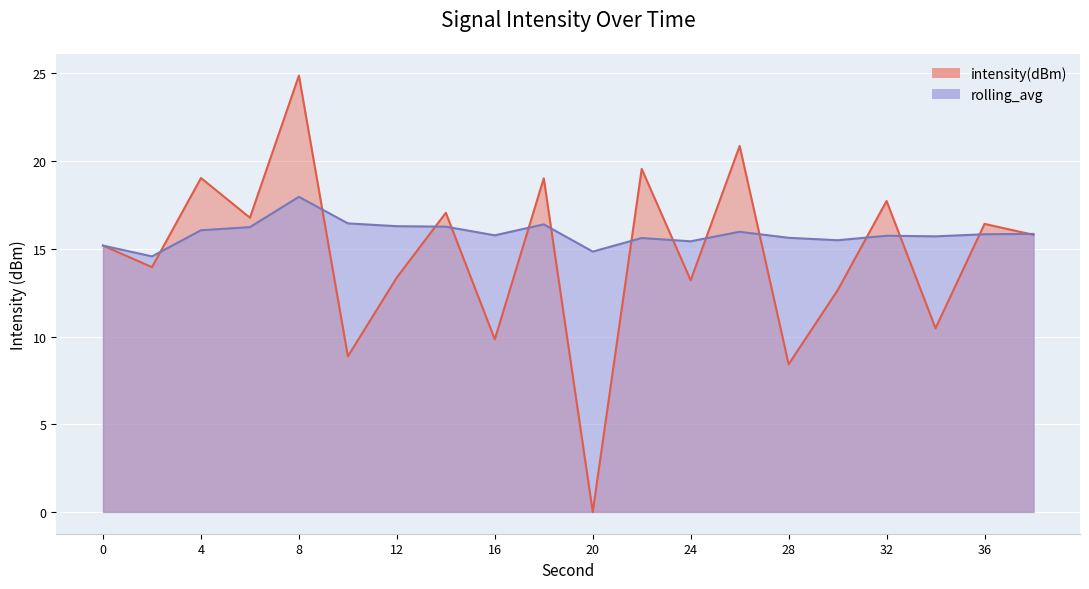

Which series has the largest total across all categories?

rolling_avg